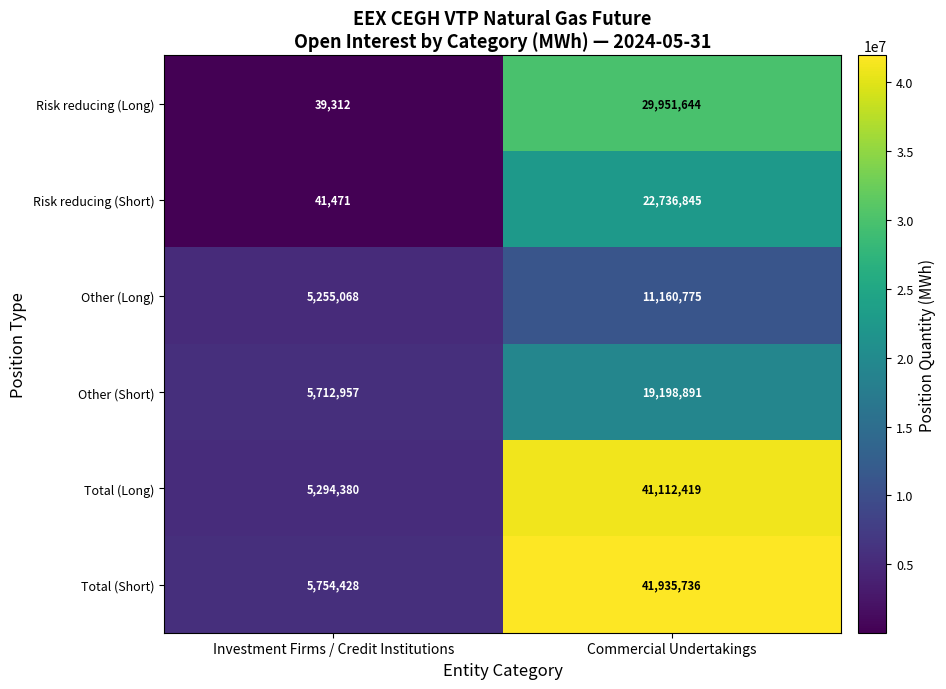

Is the value of Total (Long) at Investment Firms / Credit Institutions greater than the value of Risk reducing (Short) at Commercial Undertakings?

No